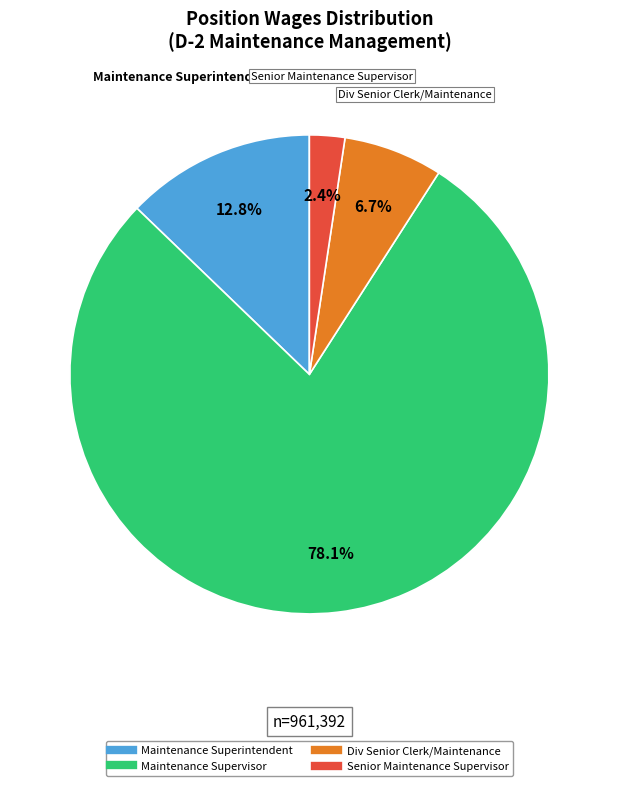

Is there a majority slice in this chart?

Yes